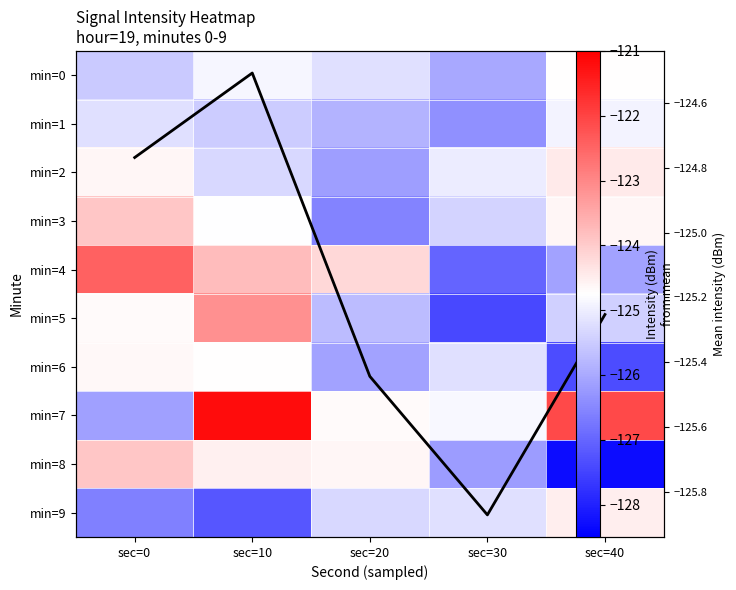

At which category is the sum across all series the highest?

sec=10